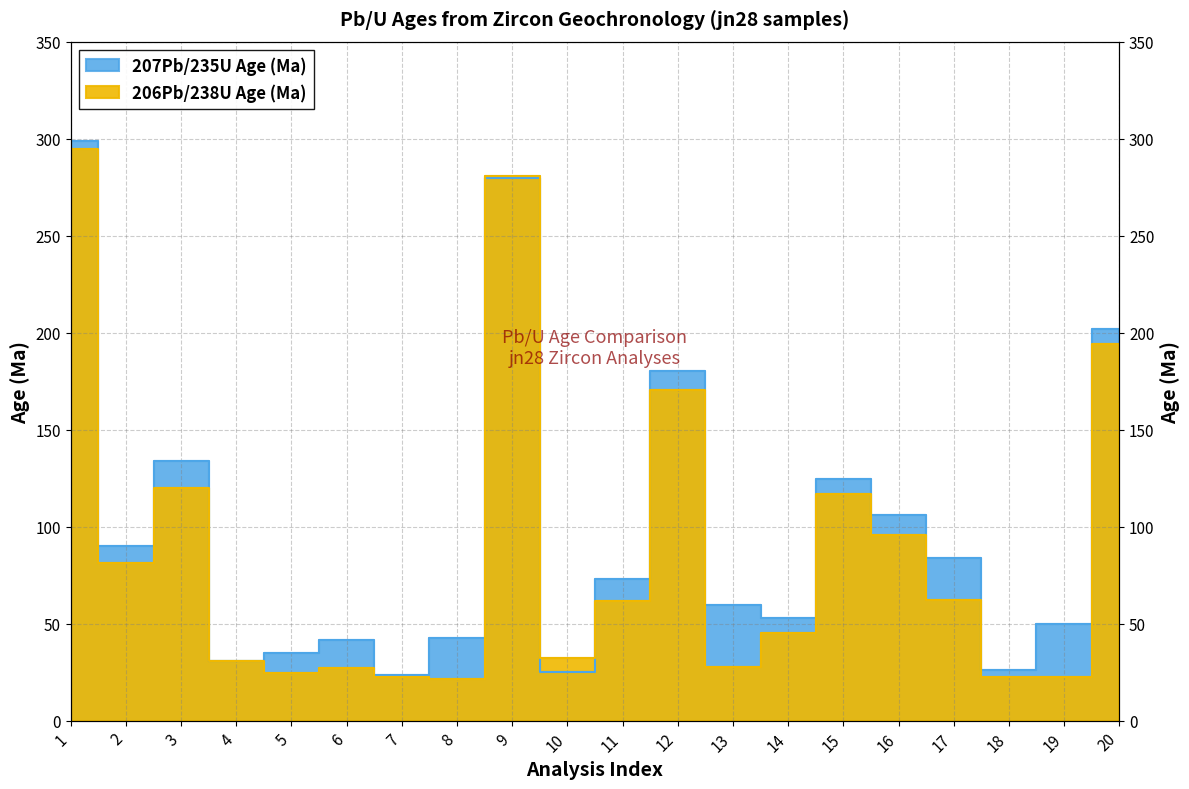

Reading left to right, extract all data points from this chart.

207Pb/235U Age (Ma): 1=298.9	2=90.1	3=133.8	4=30.9	5=34.8	6=41.7	7=23.4	8=42.8	9=279.5	10=25.3	11=73.0	12=180.0	13=59.8	14=53.0	15=124.5	16=106.1	17=84.0	18=26.1	19=50.0	20=201.7
206Pb/238U Age (Ma): 1=294.6	2=81.4	3=120.0	4=30.9	5=24.3	6=27.1	7=22.3	8=21.5	9=280.5	10=32.1	11=61.5	12=170.5	13=27.7	14=45.3	15=117.0	16=95.9	17=62.2	18=22.6	19=22.7	20=193.9